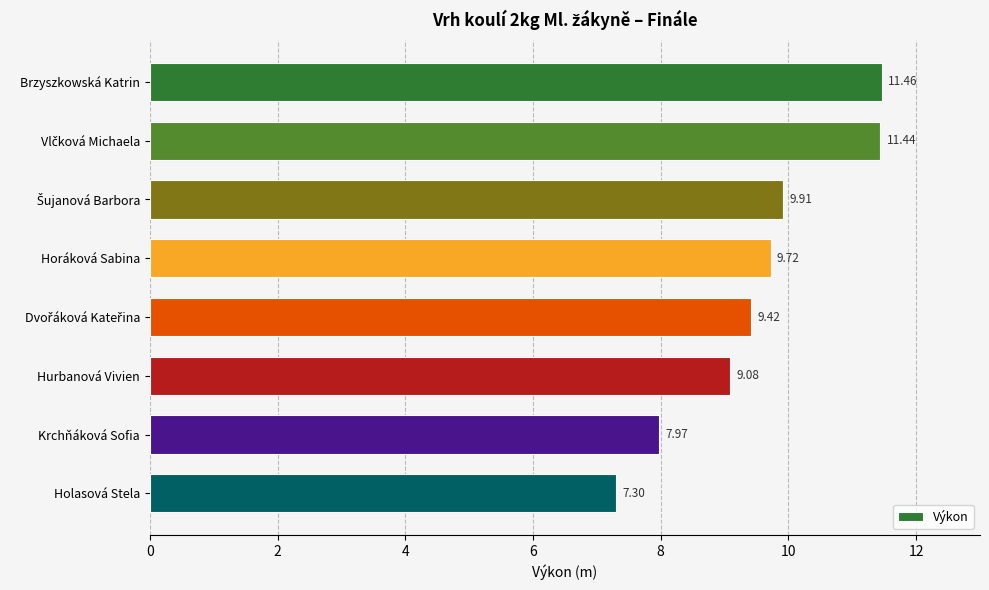

Are the bars horizontal?

Yes